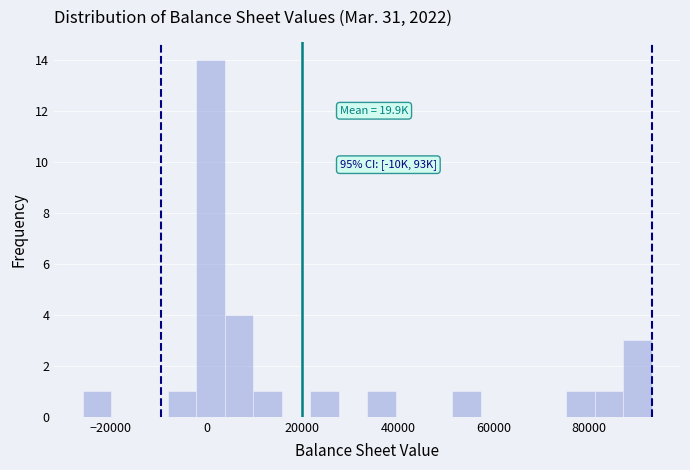

Read against the x-axis, roughly where is the centre of the tallest bar?

0